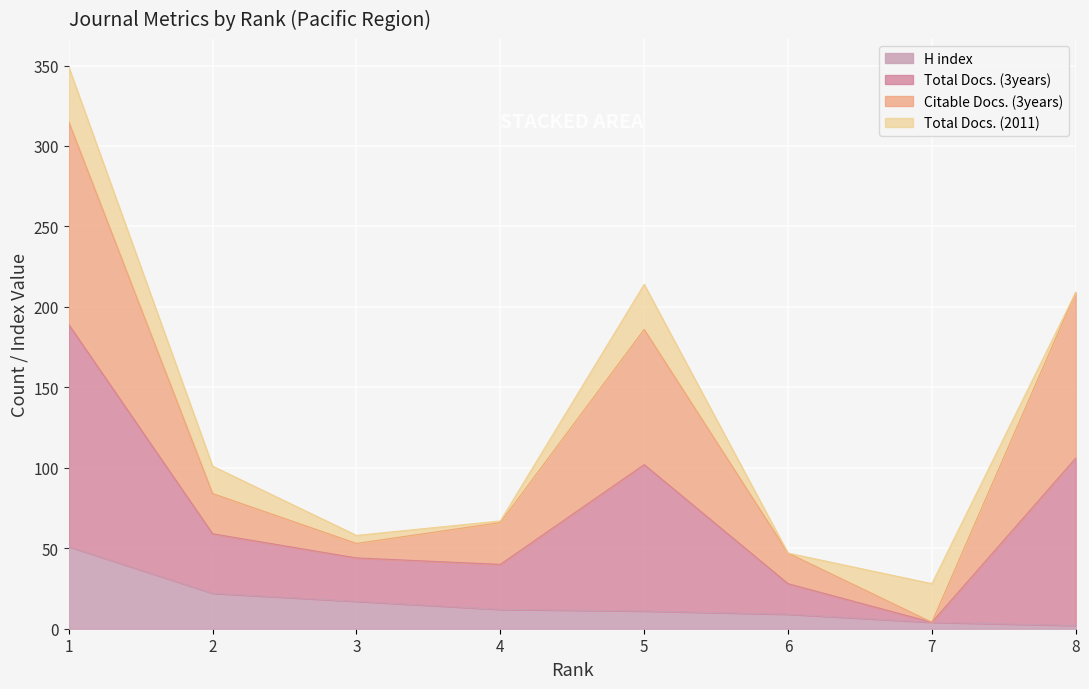

True or false: H index has a value of 2 at 8.

True